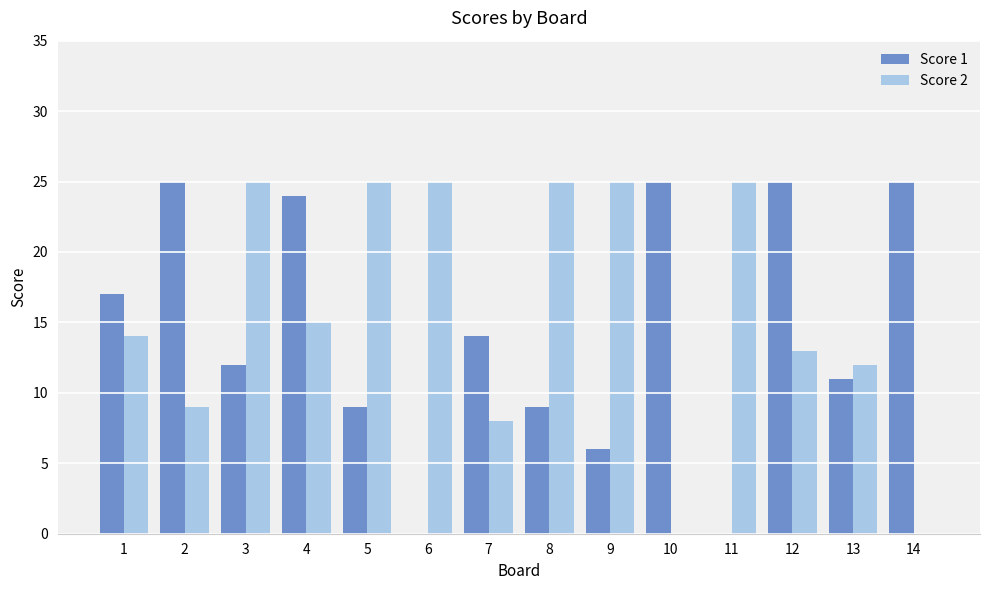

What is the sum of all Score 2 values?

221